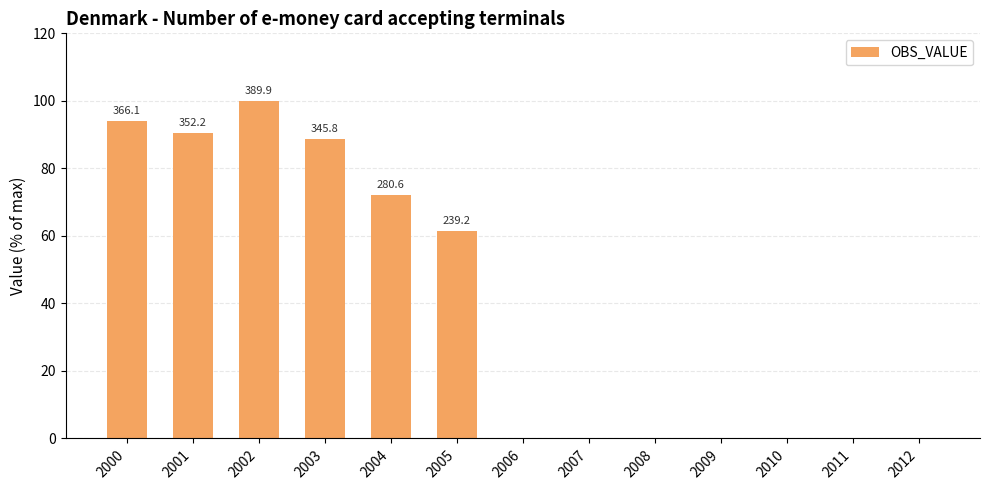

What is the change in value from 2000 to 2007?

-93.9